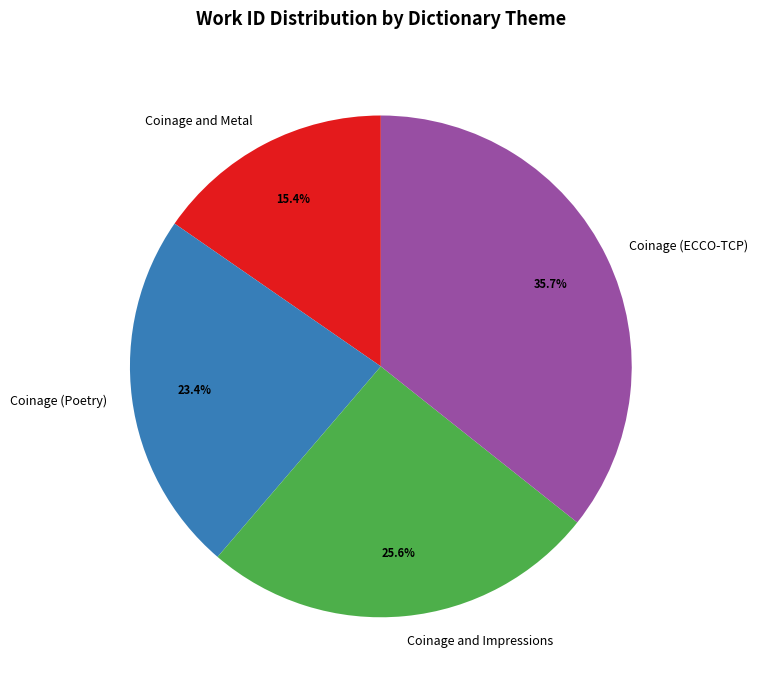

To the nearest percent, what percentage of the pie is Coinage and Impressions?

26%